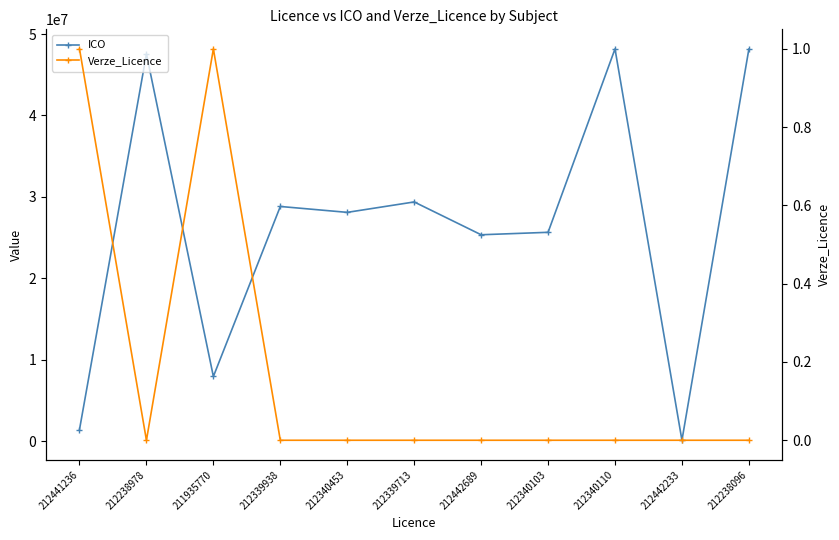

At which category is the sum across all series the highest?

212340110